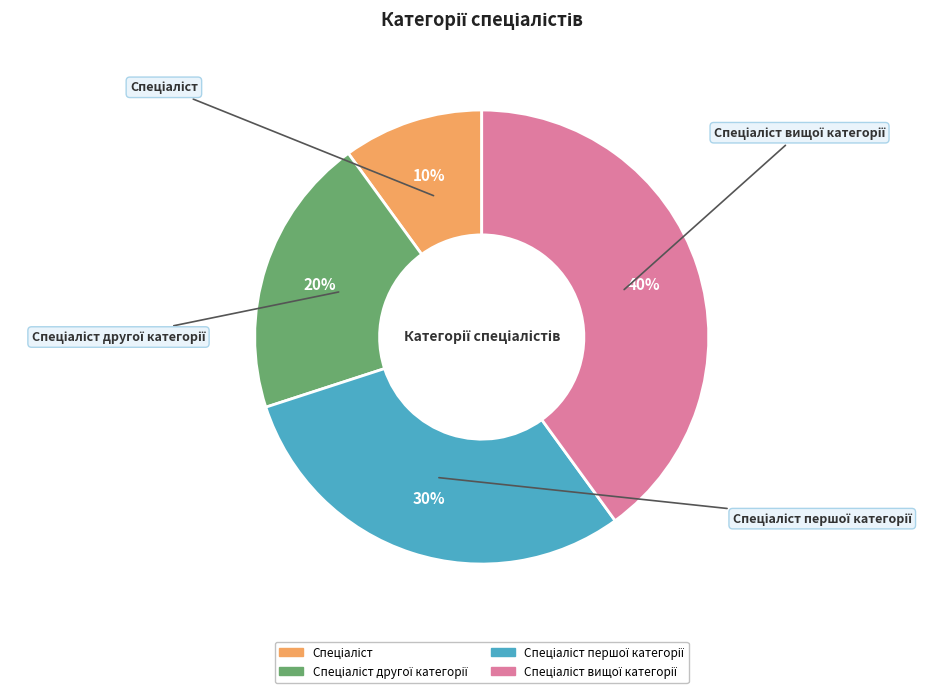

To the nearest percent, what portion does Спеціаліст другої категорії represent?

20%